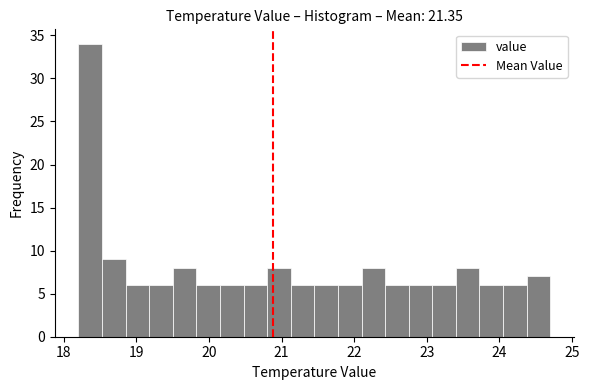

Around what value on the x-axis is the tallest bar? Give the approximate position of its centre, as read against the axis.

18.4